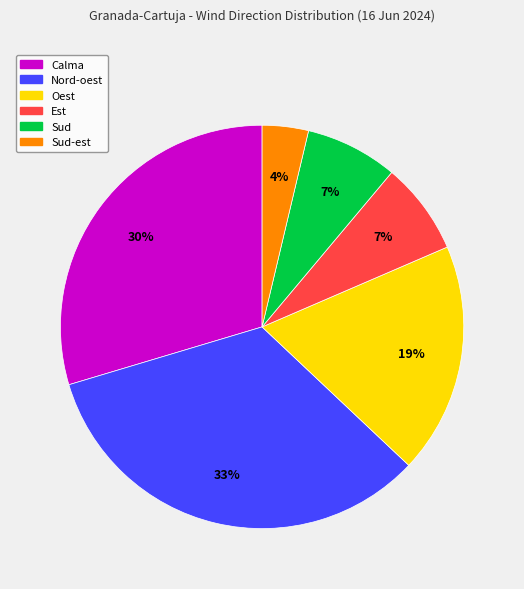

Is there a majority slice in this chart?

No